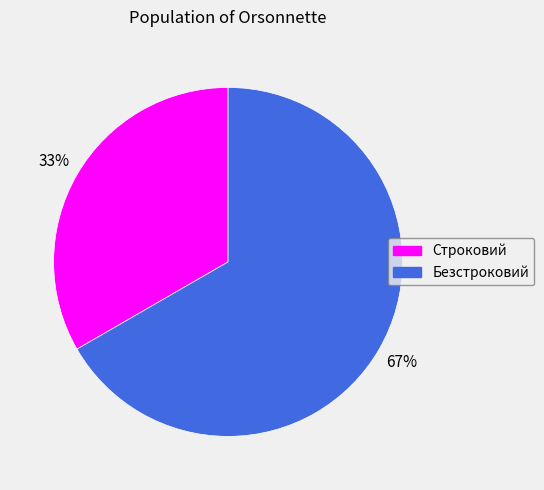

How many slices are in this pie chart?

2